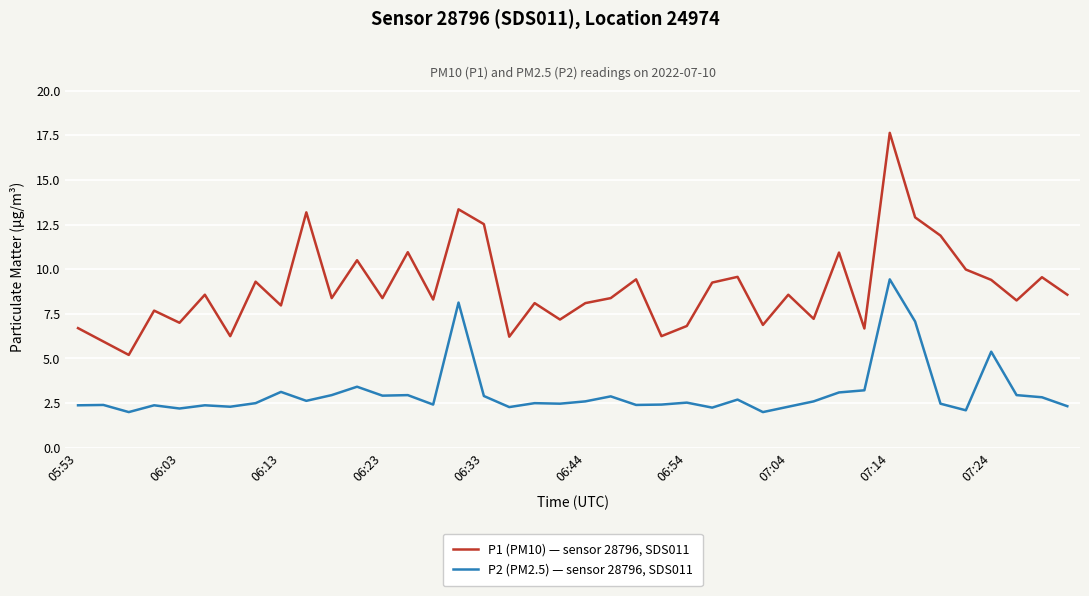

What is the maximum value for P2 (PM2.5) — sensor 28796, SDS011?

9.4